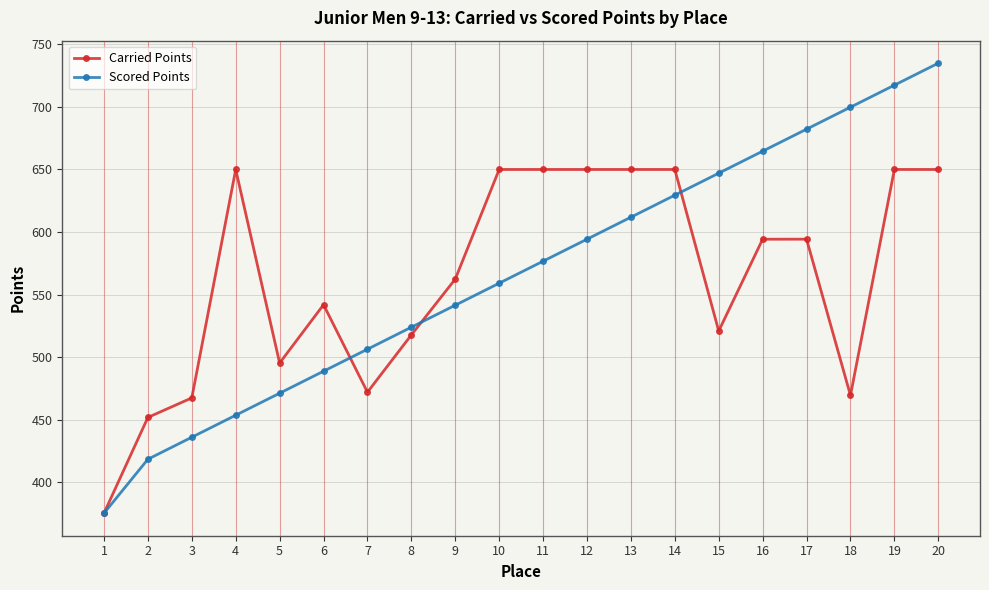

Is the value of Carried Points at 17 greater than the value of Scored Points at 8?

Yes